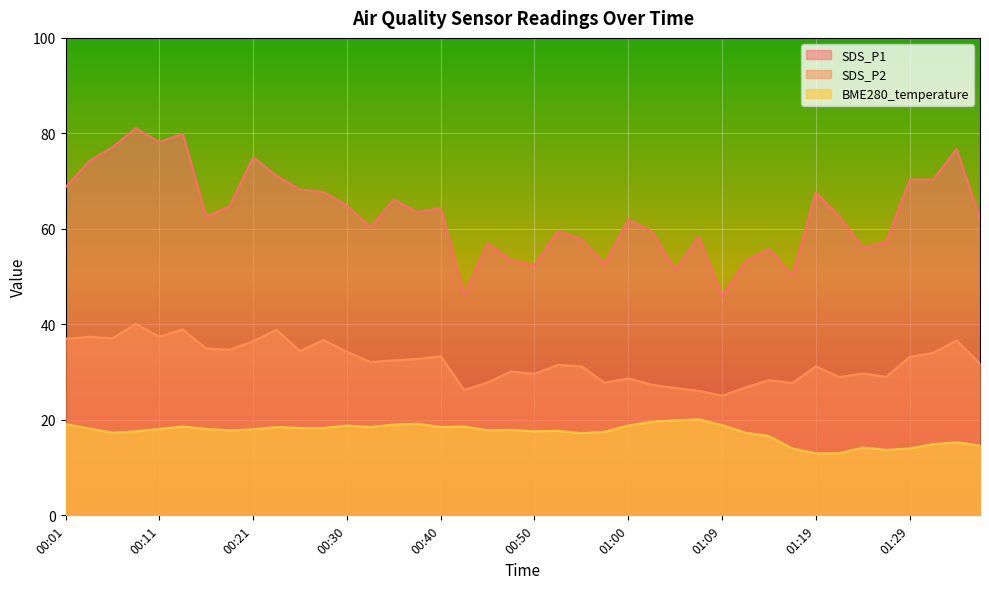

At which category does SDS_P1 reach its first local valley?

00:11